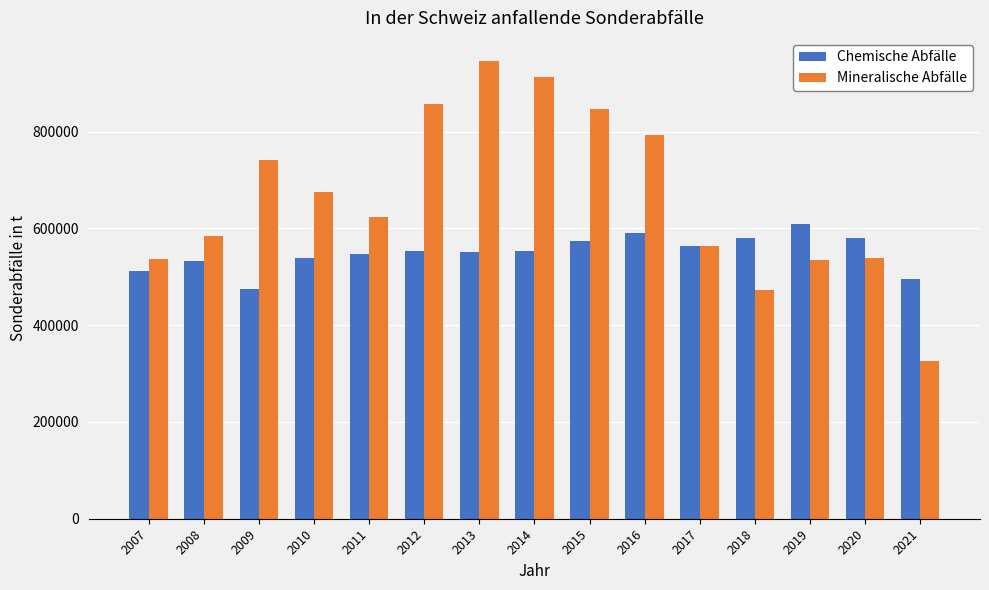

Which label corresponds to the largest value in the chart?

2013